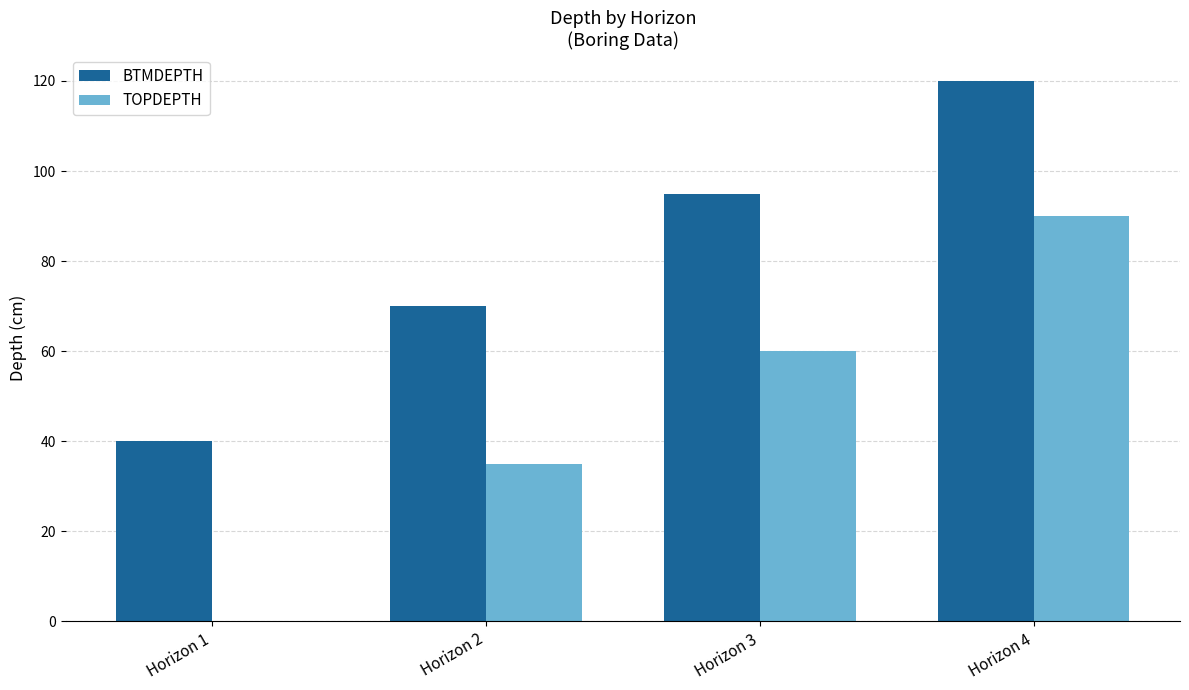

Which series changed the most between Horizon 1 and Horizon 2?

TOPDEPTH